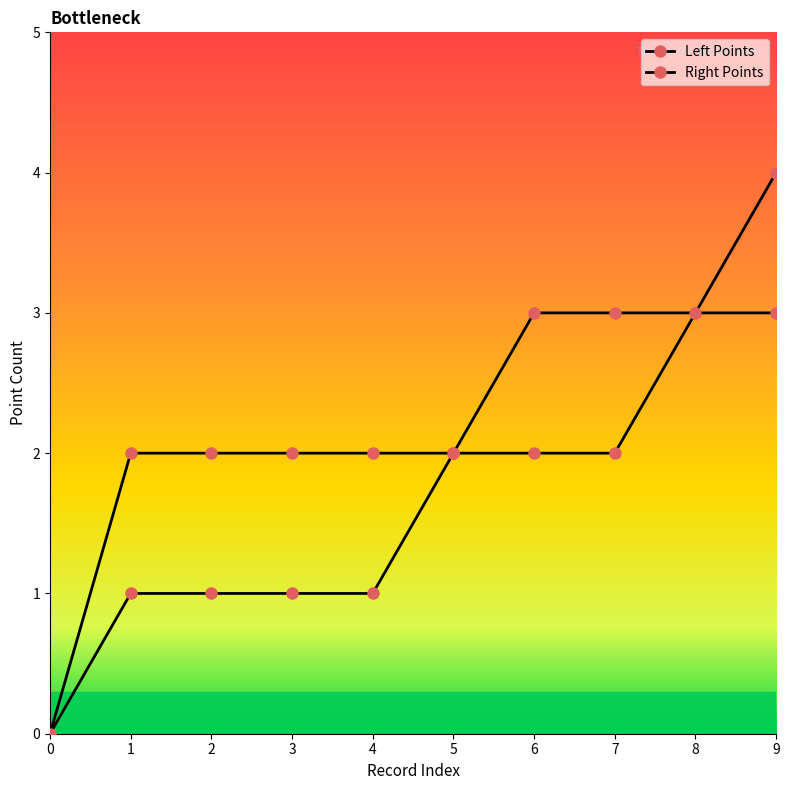

Count the number of data series in this chart.

2